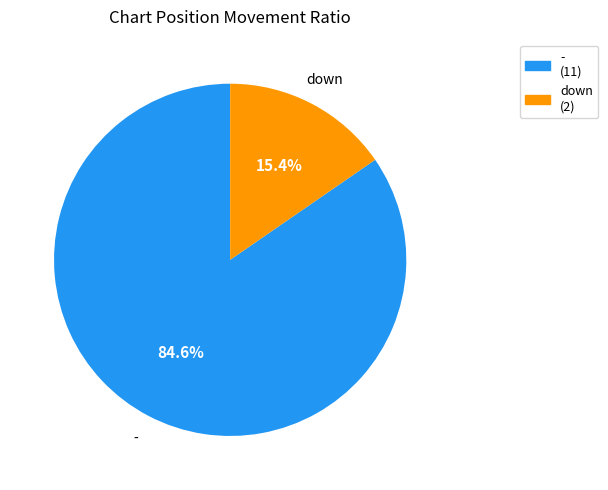

Rank the categories by value from lowest to highest.

down, -